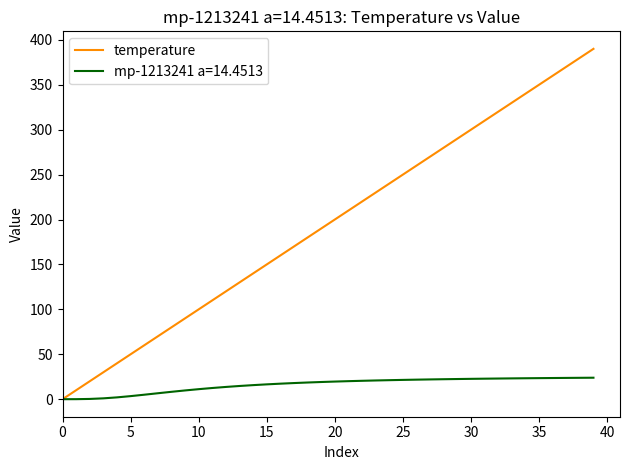

Which series has the widest spread of values?

temperature